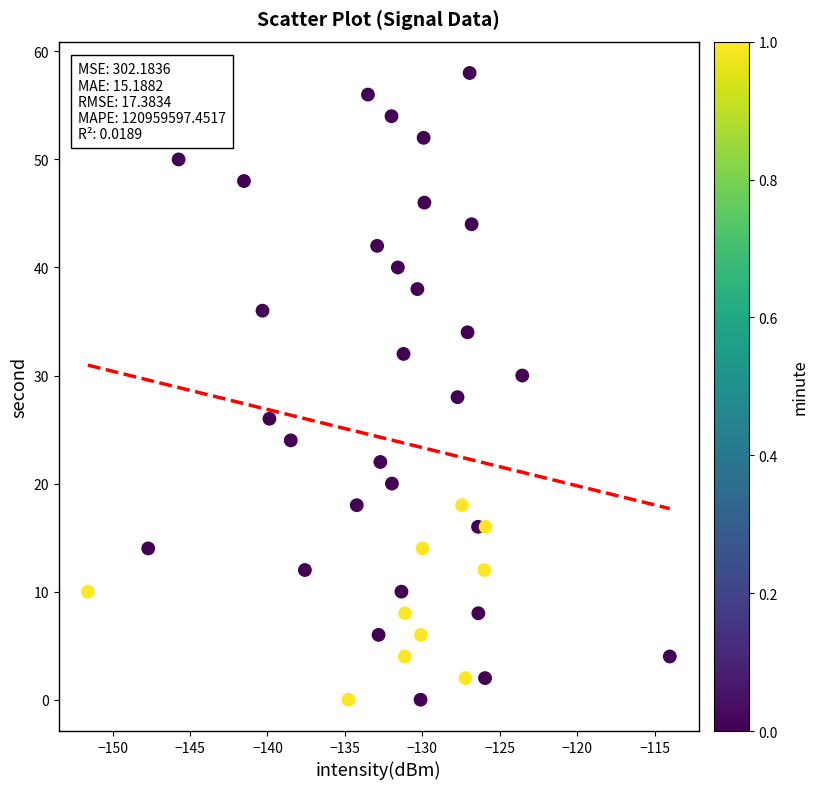

What is the range of Y values (max minus min)?

58